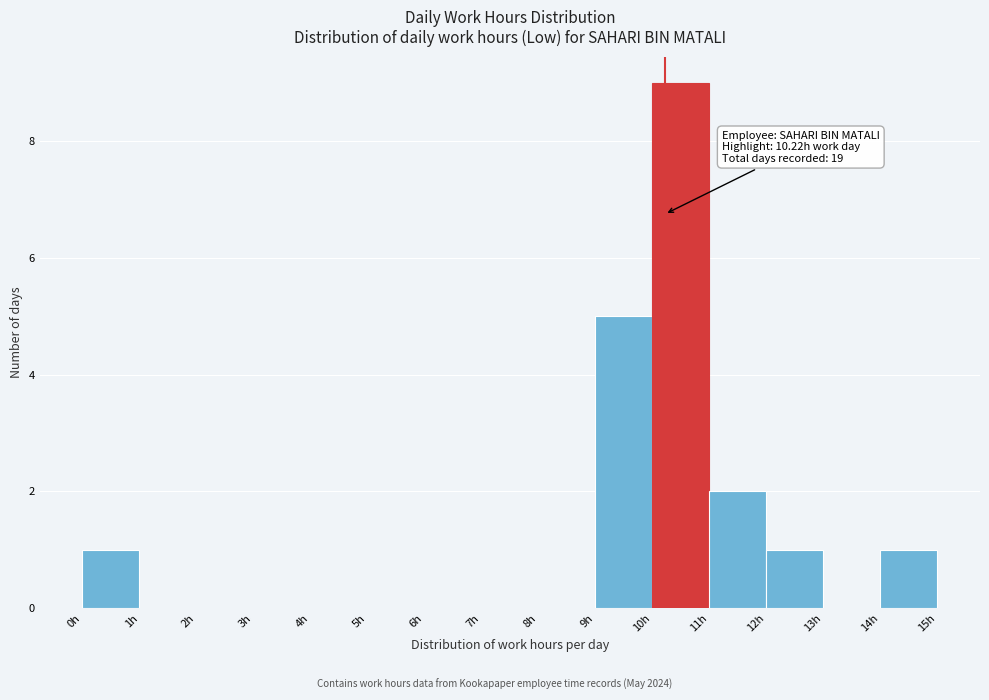

Which range on the x-axis has the tallest bar?

10 to 11